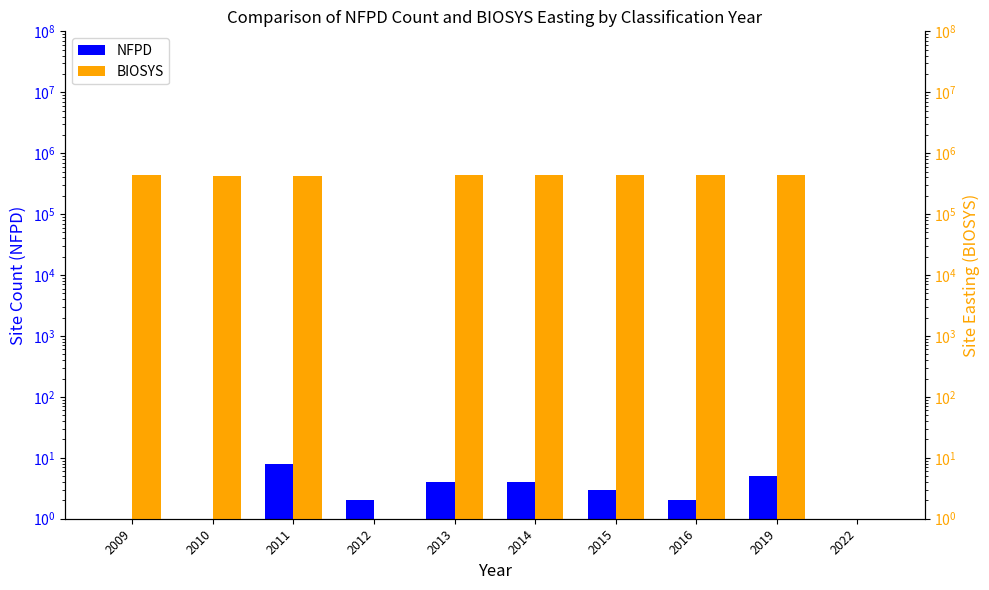

Which series has the widest spread of values?

BIOSYS